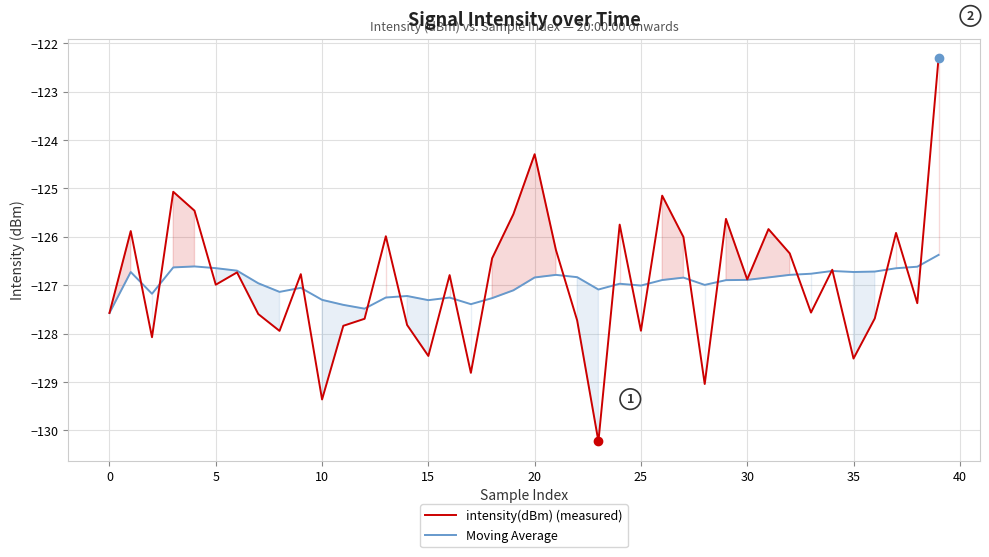

What is the spread (max minus min) of values at 17?

1.4